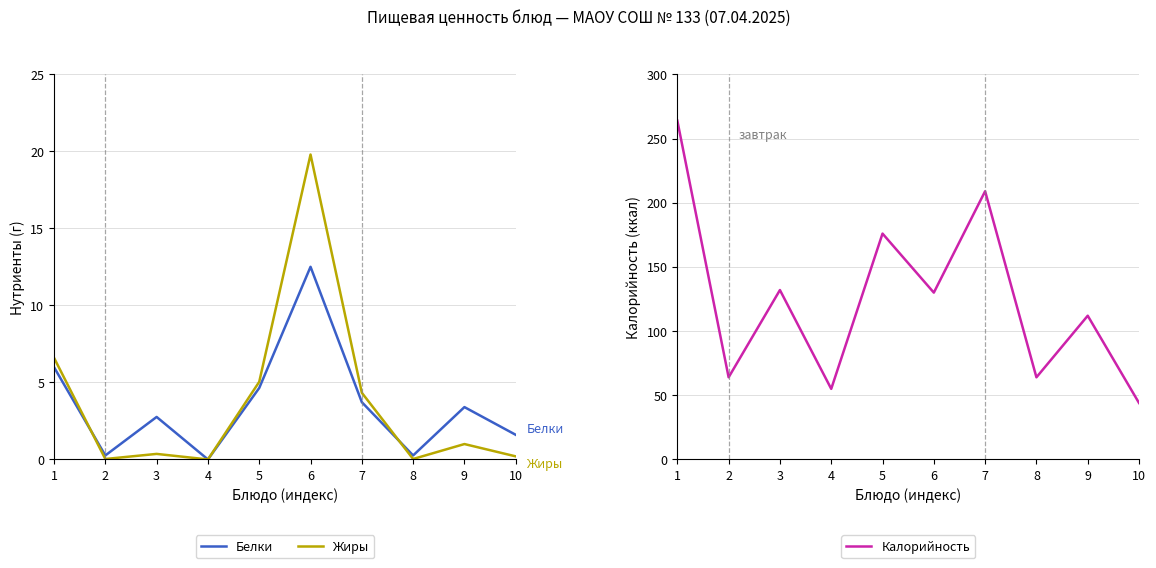

Which series has the largest range (max minus min)?

Калорийность